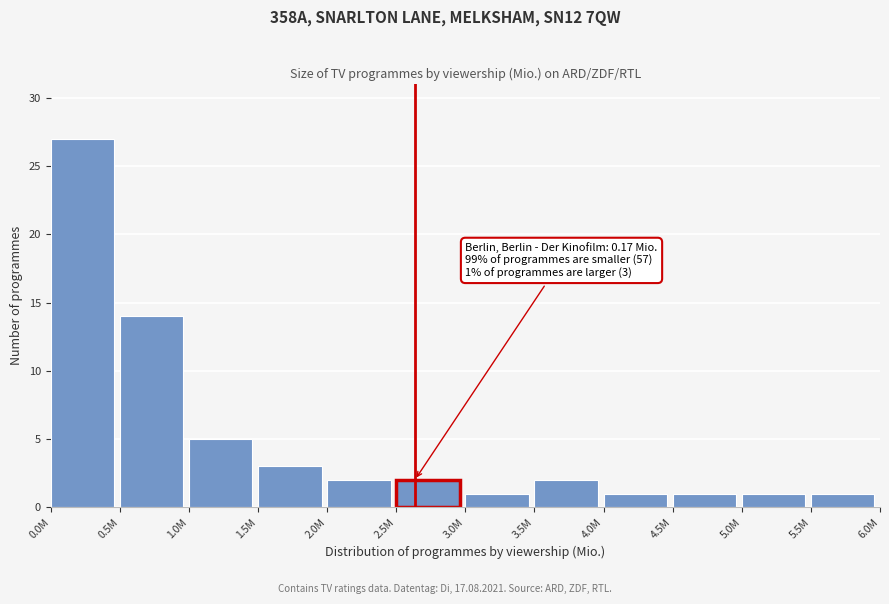

Reading left to right, transcribe all the data shown in this chart.

27	14	5	3	2	2	1	2	1	1	1	1